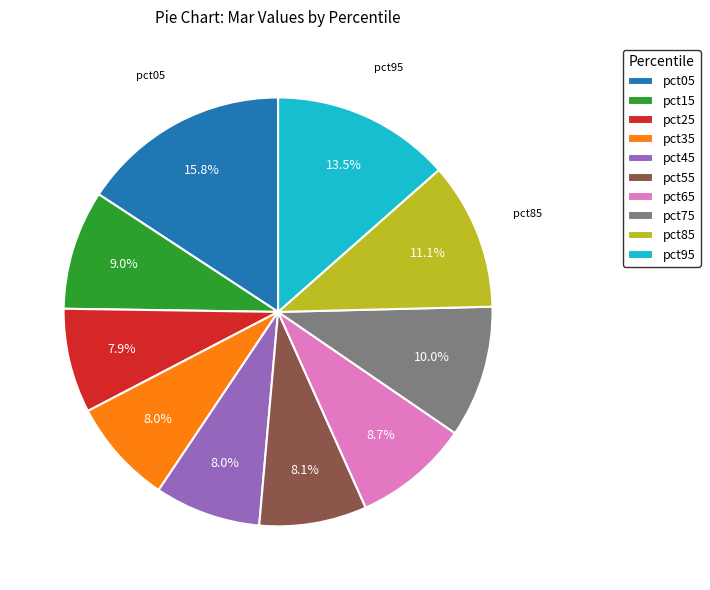

To the nearest percent, what percentage of the pie is pct45?

8%